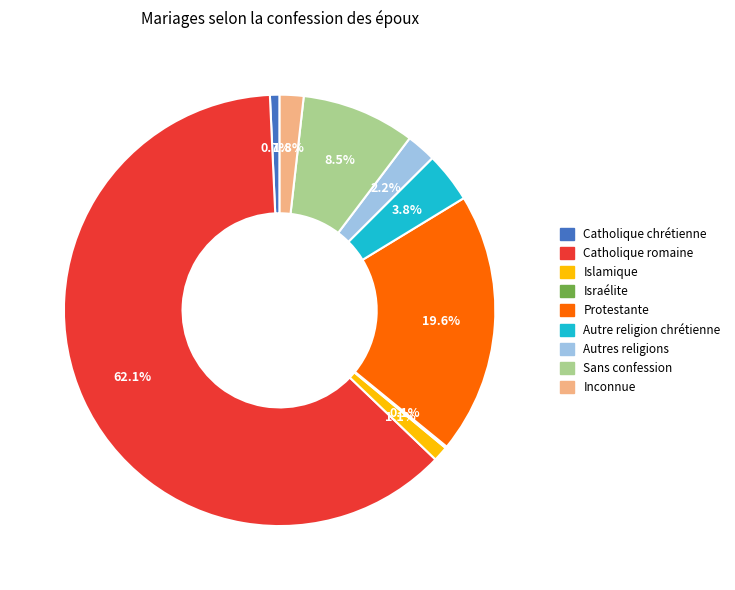

What is the majority slice?

Catholique romaine